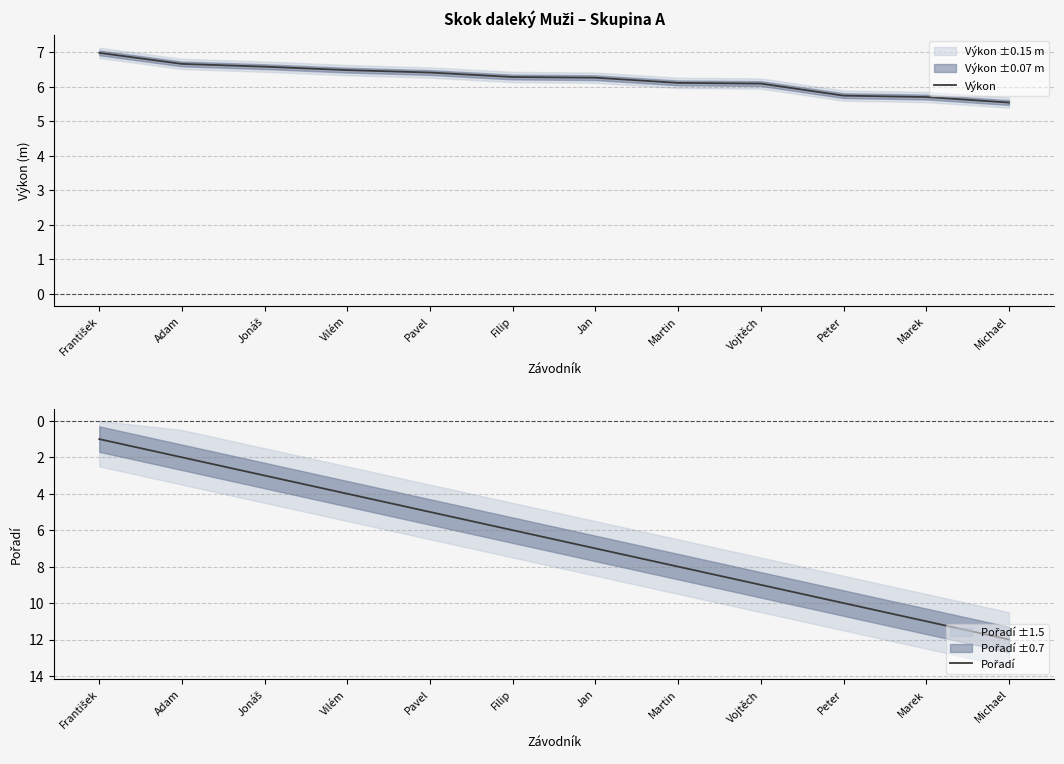

What is the label of the 7th point from the right?

Filip